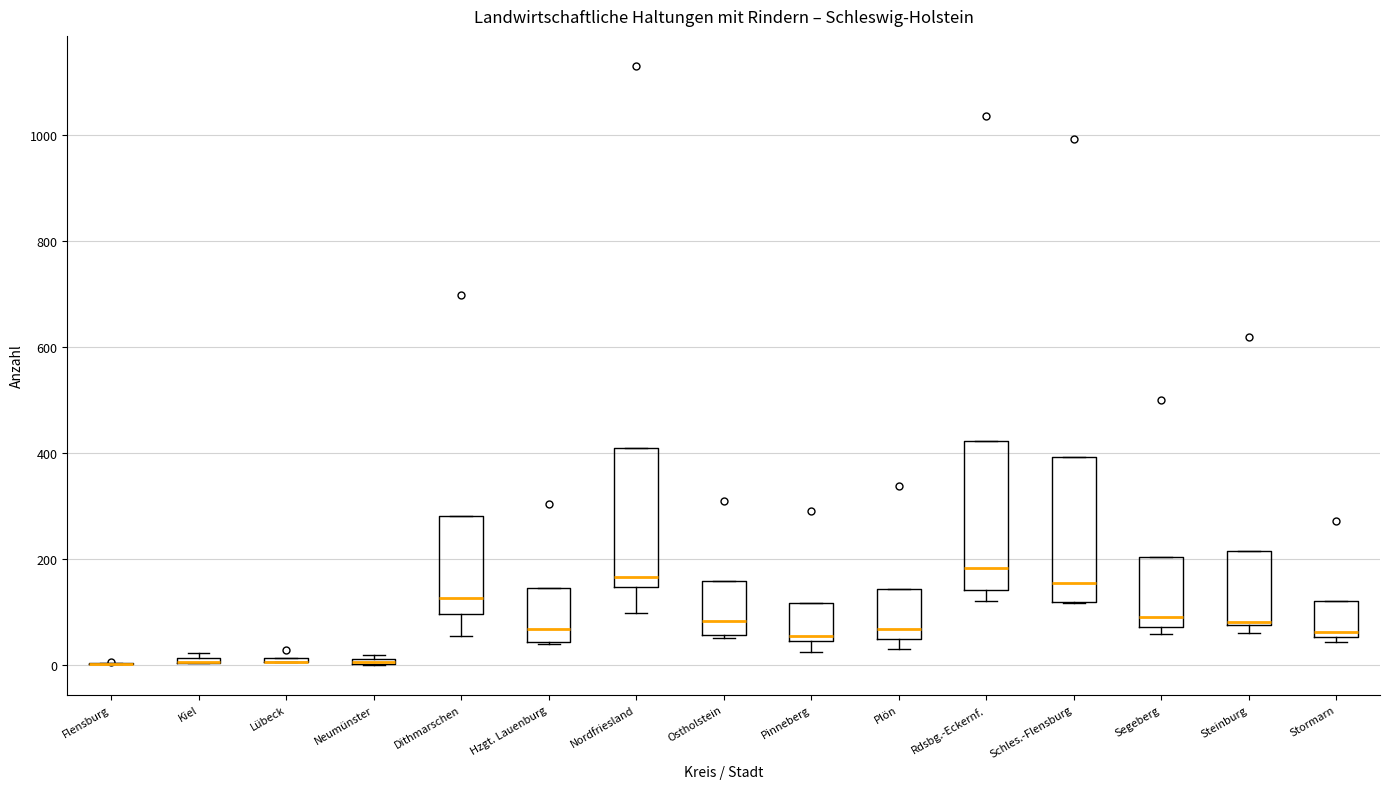

Where is the lower edge of the box for Plön on the y-axis? The values are not printed on the chart, so give them approximately, as read against the axis.

40